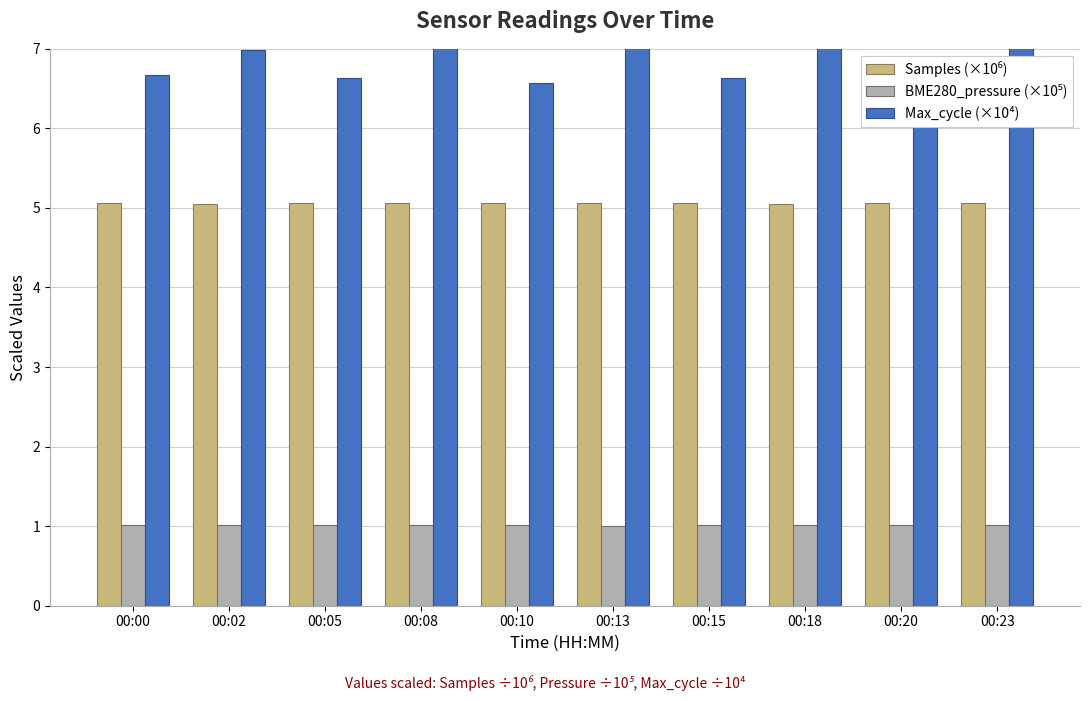

Is it true that Max_cycle (×10⁴) equals 6.6 at 00:15?

True